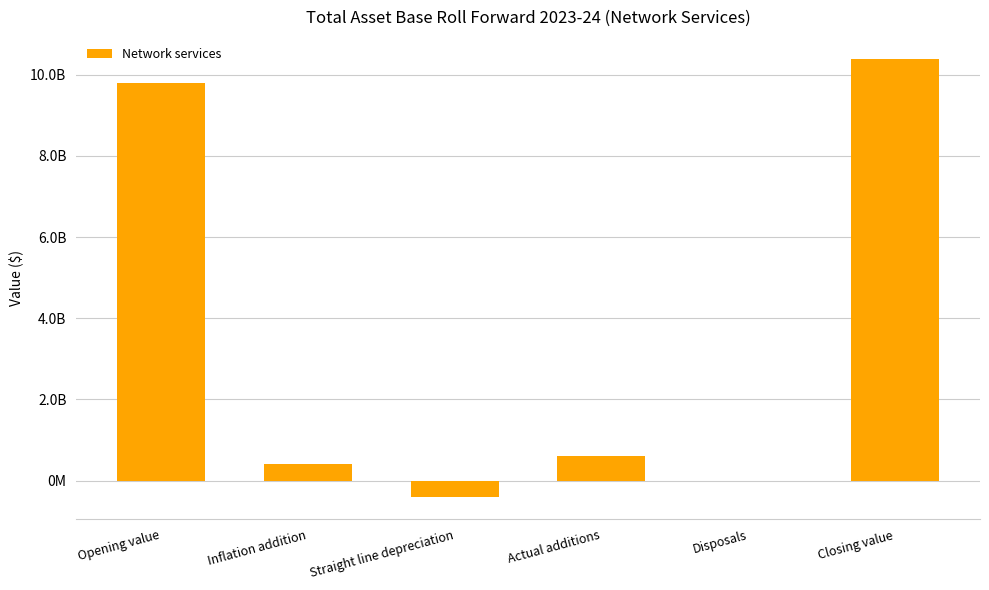

At which category does the chart reach its peak across all series?

Closing value